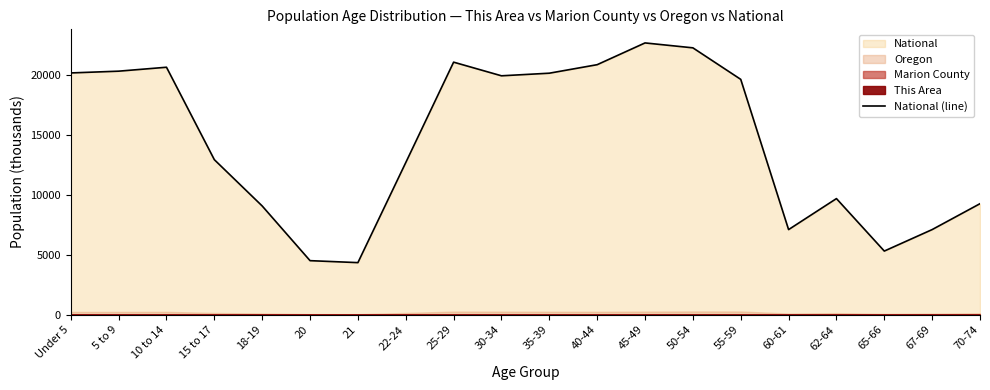

At which label does the data first exceed 19664?

Under 5